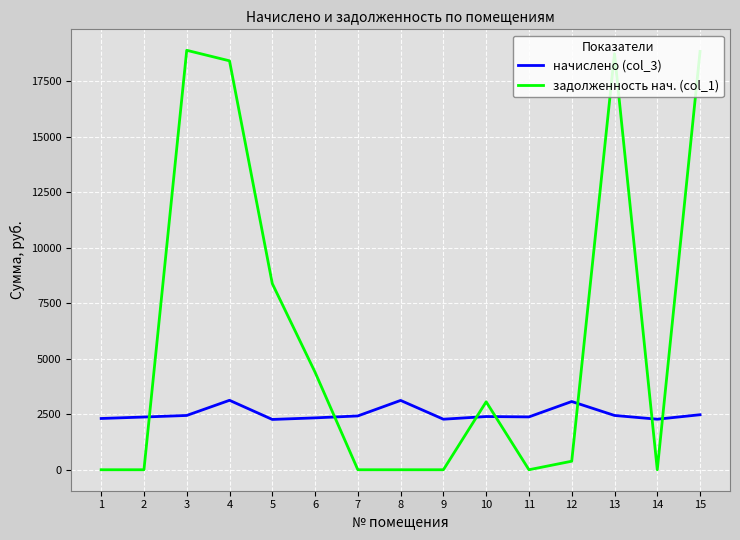

The value of задолженность нач. (col_1) at 13 is 25174.6. True or false?

False